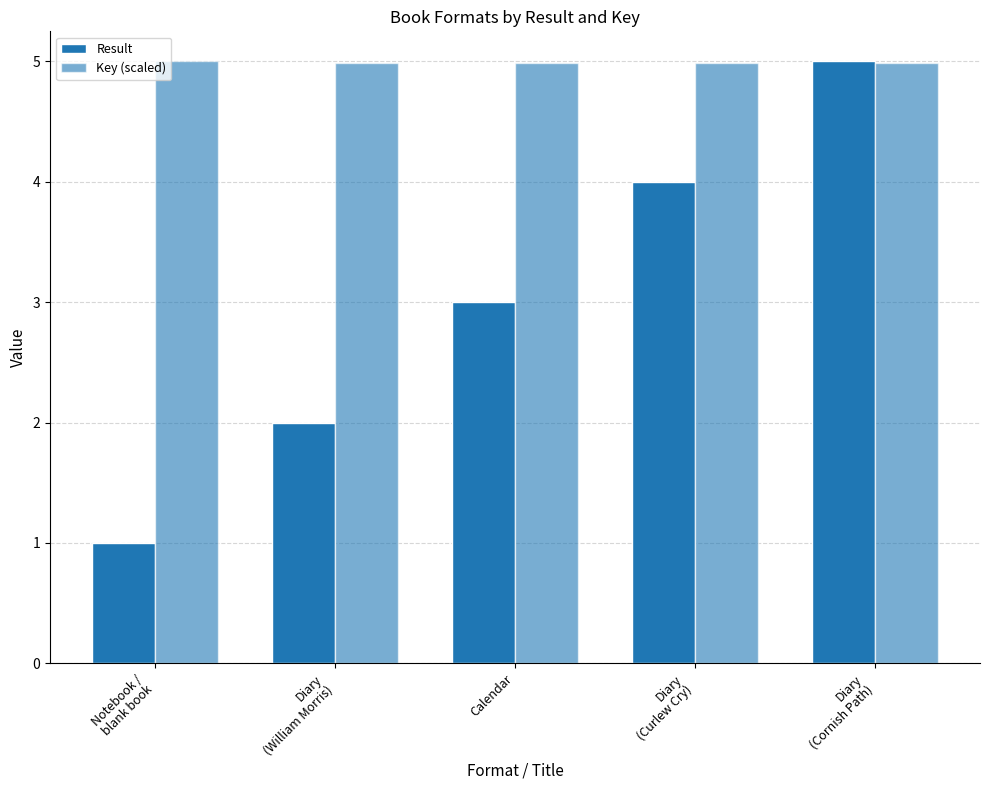

Rank the series by their maximum value, from lowest to highest.

Result, Key (scaled)